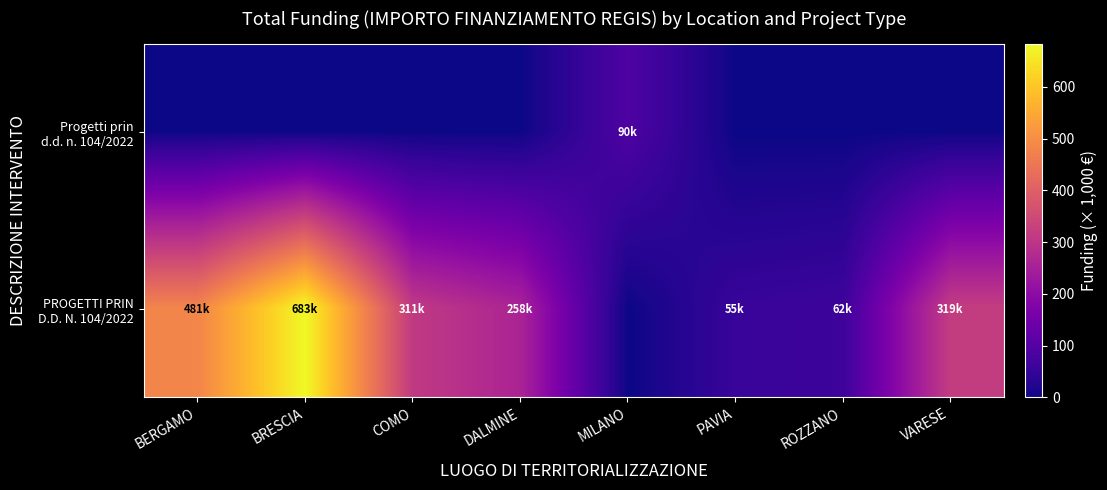

What is the greatest value displayed?

682.5